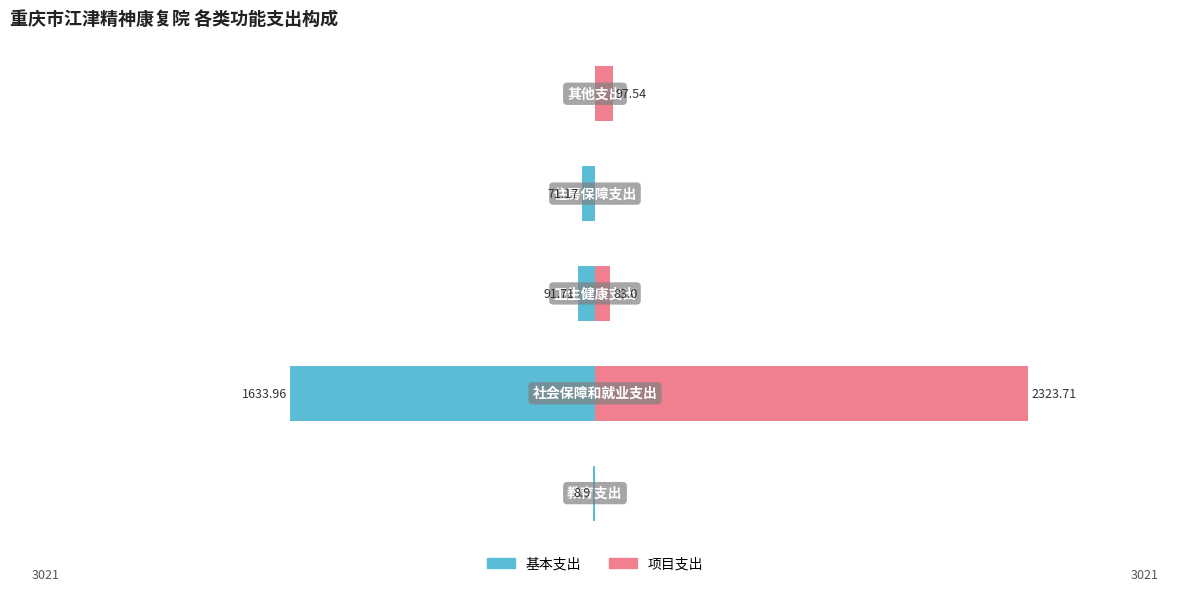

At how many categories does at least one series exceed 1628?

1